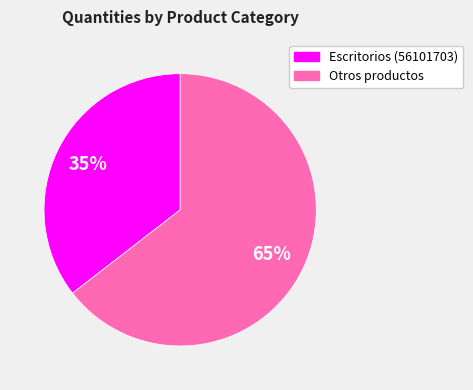

To the nearest percent, what is the average slice percentage?

50%